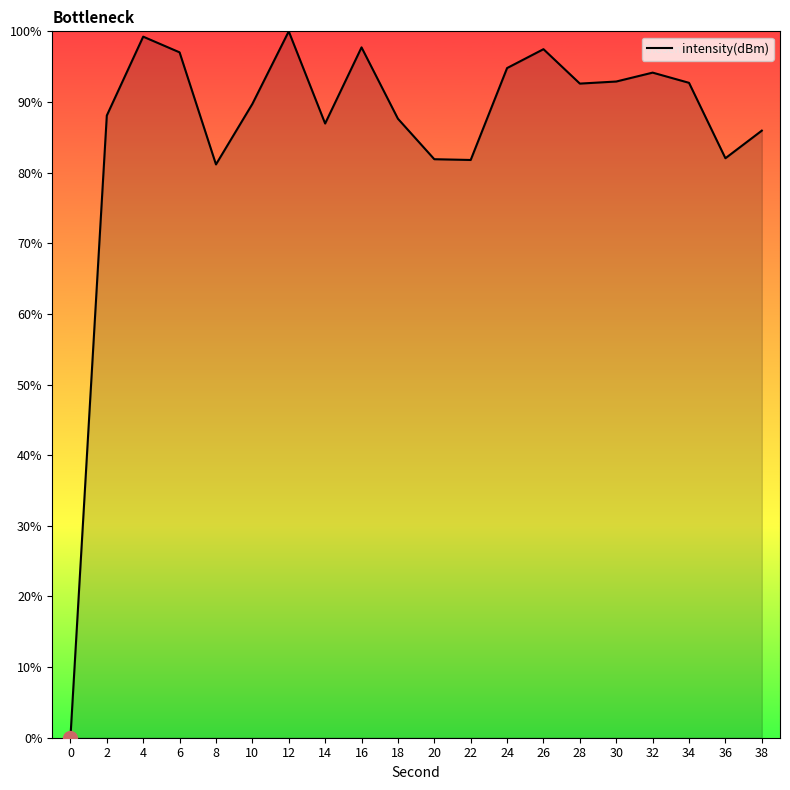

What is the difference between the maximum and minimum values?

100.0